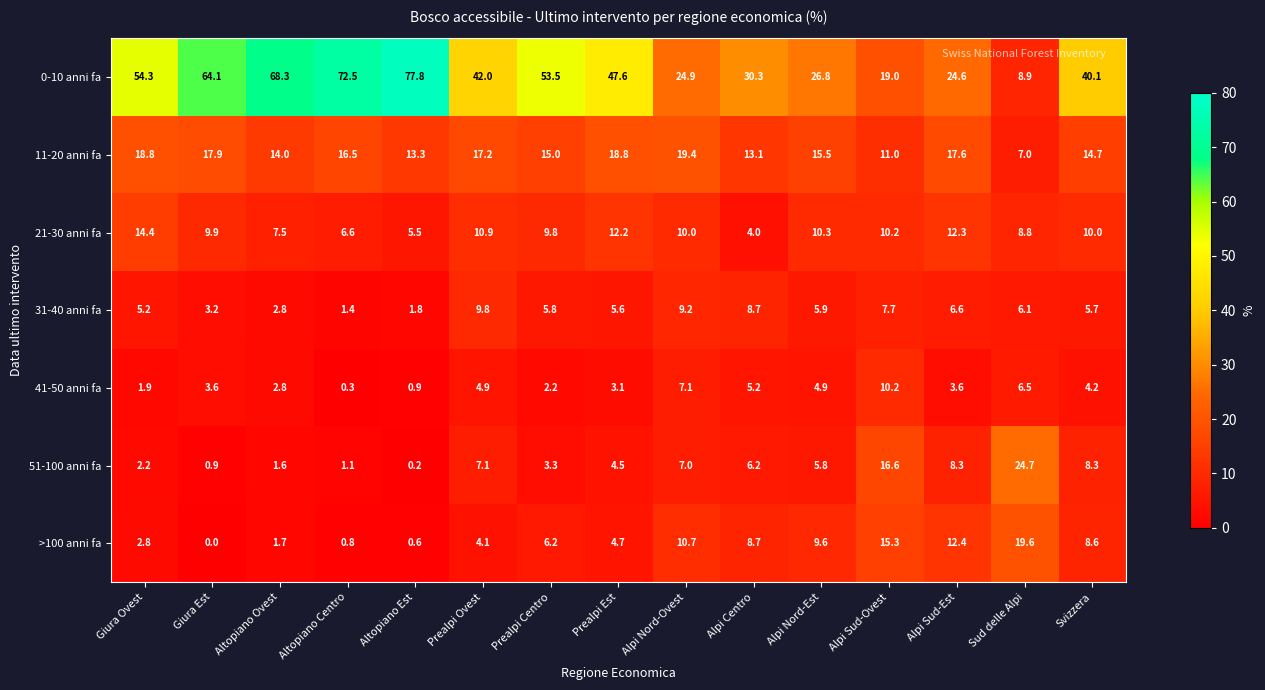

Which series changed the most between Prealpi Centro and Alpi Centro?

0-10 anni fa